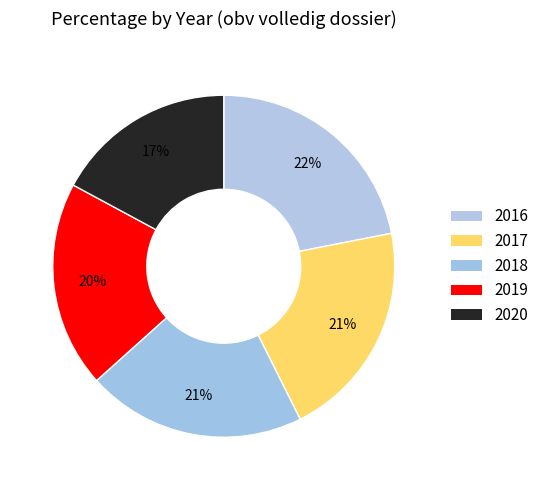

Which category has the smallest portion of the pie?

2020